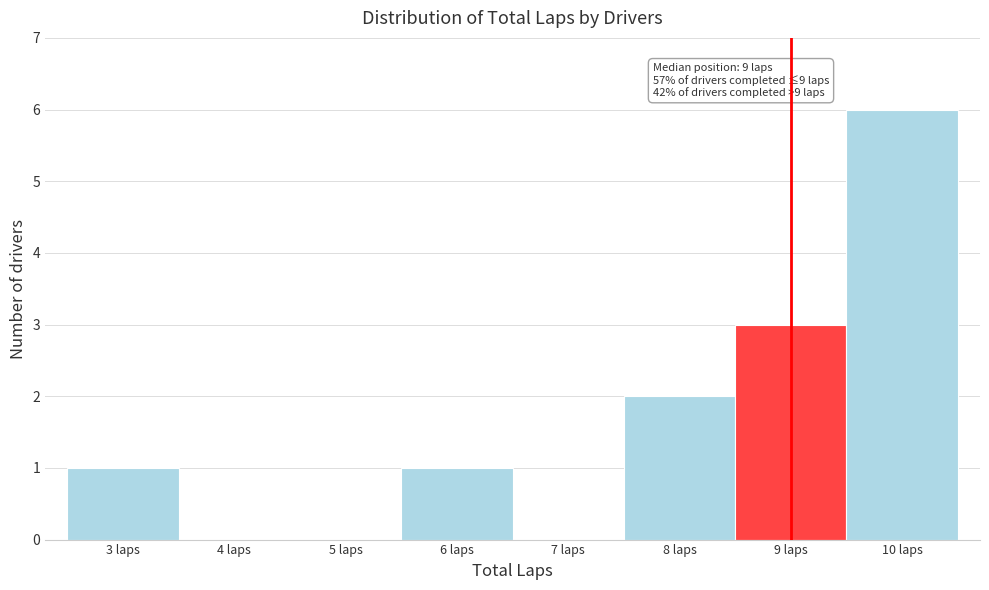

Which range on the x-axis has the tallest bar?

9.5 to 10.5